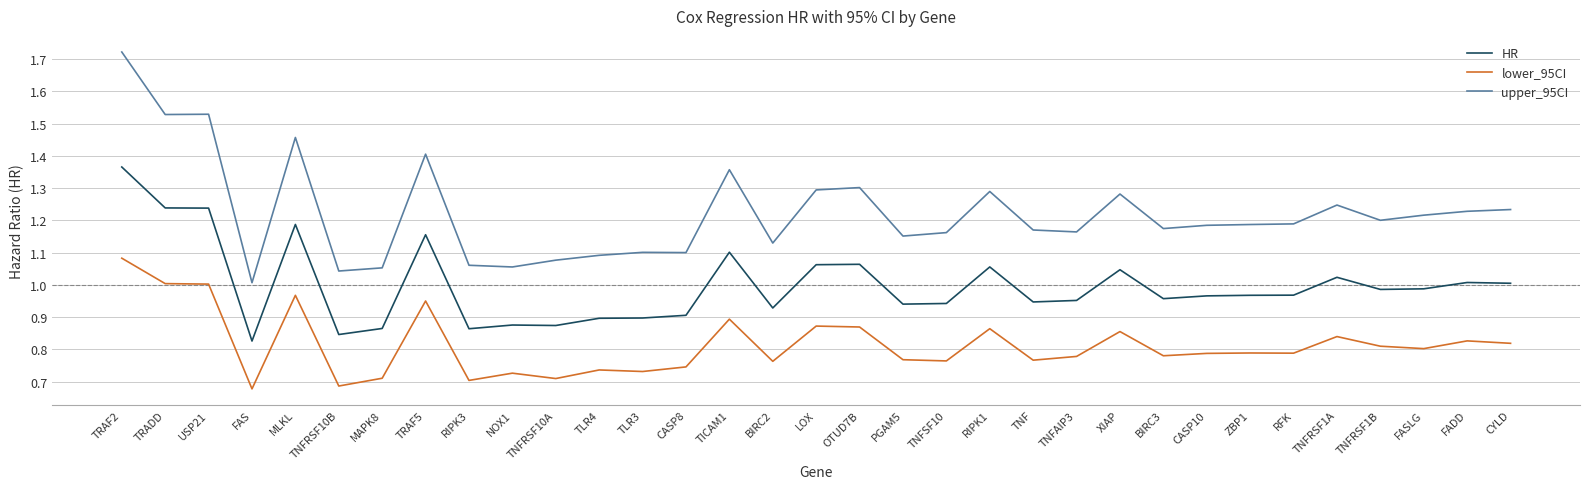

What position from the left is FASLG?

31